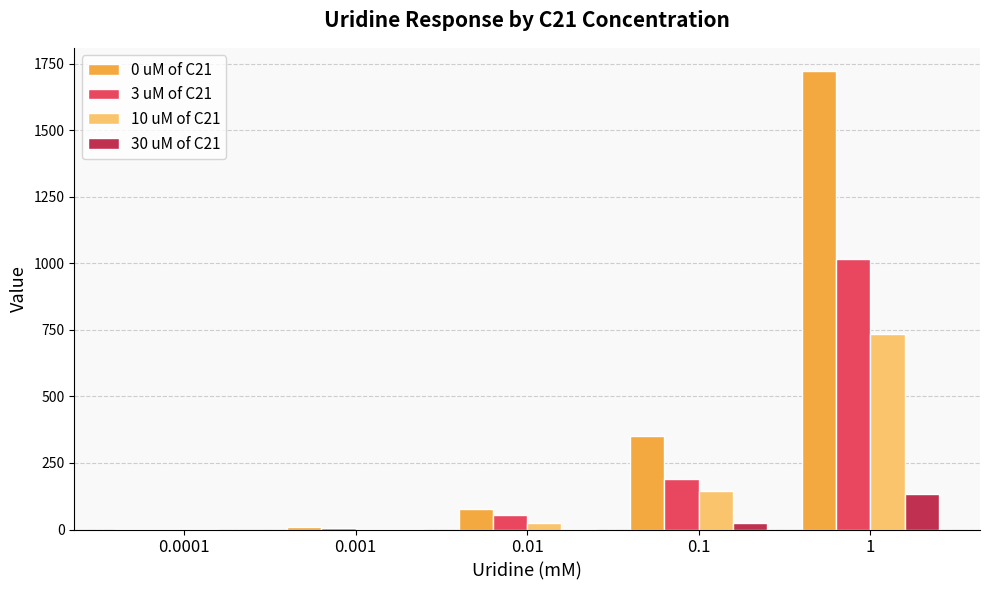

What is the sum of the 3 uM of C21 values at 0.001 and 0.1?

194.9